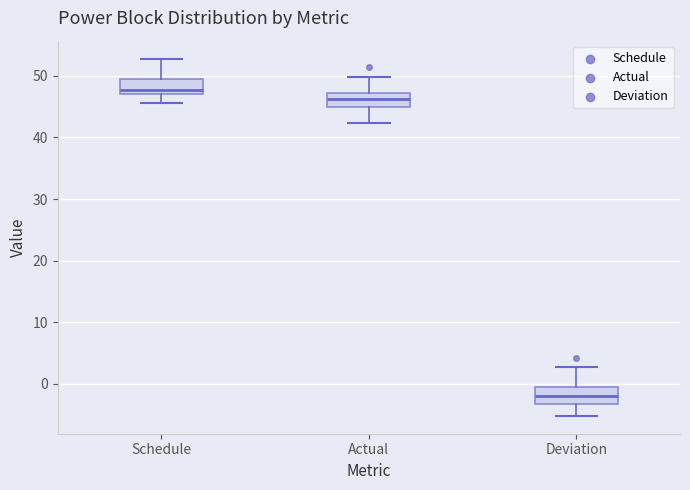

Reading left to right, transcribe this box plot: for each box, give where its median line is, the range the box spans, and where its two whiskers end, as read against the y-axis. The values are not printed on the chart, so give them approximately, as read against the axis.

Schedule: median 48, box 47 to 49, whiskers 46 to 53
Actual: median 46, box 45 to 47, whiskers 42 to 50
Deviation: median -2, box -3 to 0, whiskers -5 to 3